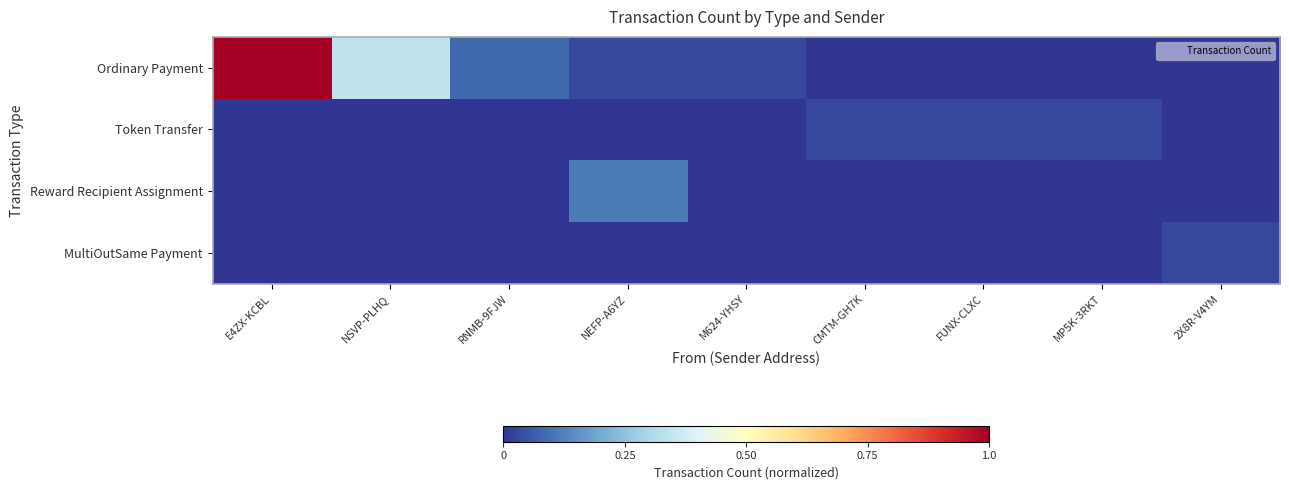

Which label corresponds to the largest value in the chart?

E4ZX-KCBL